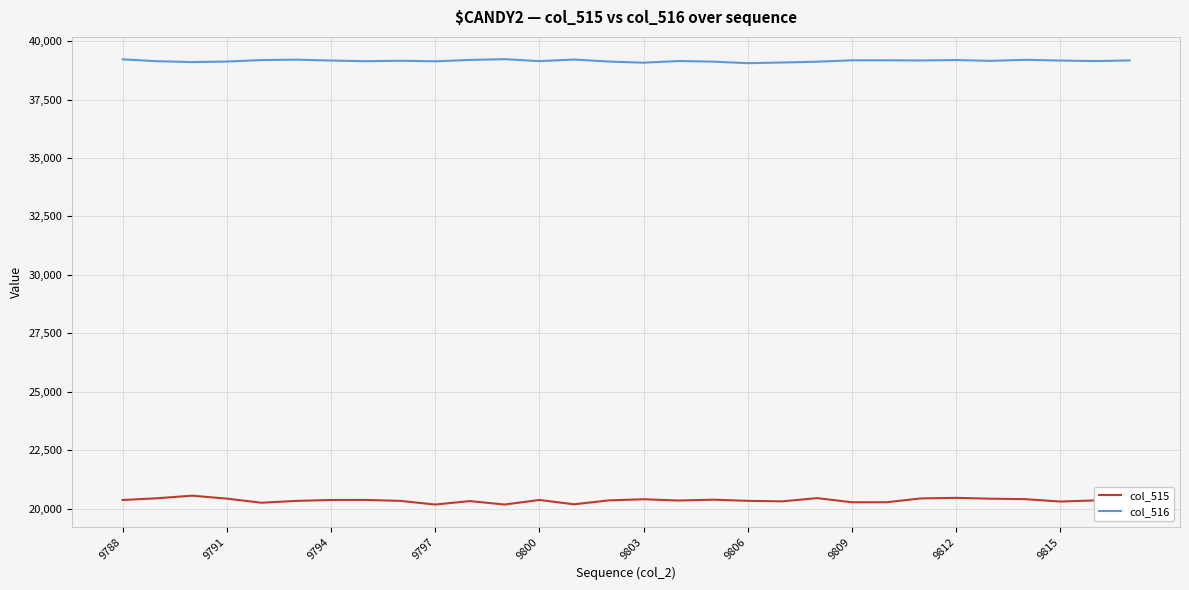

True or false: col_515 and col_516 intersect in this chart.

False